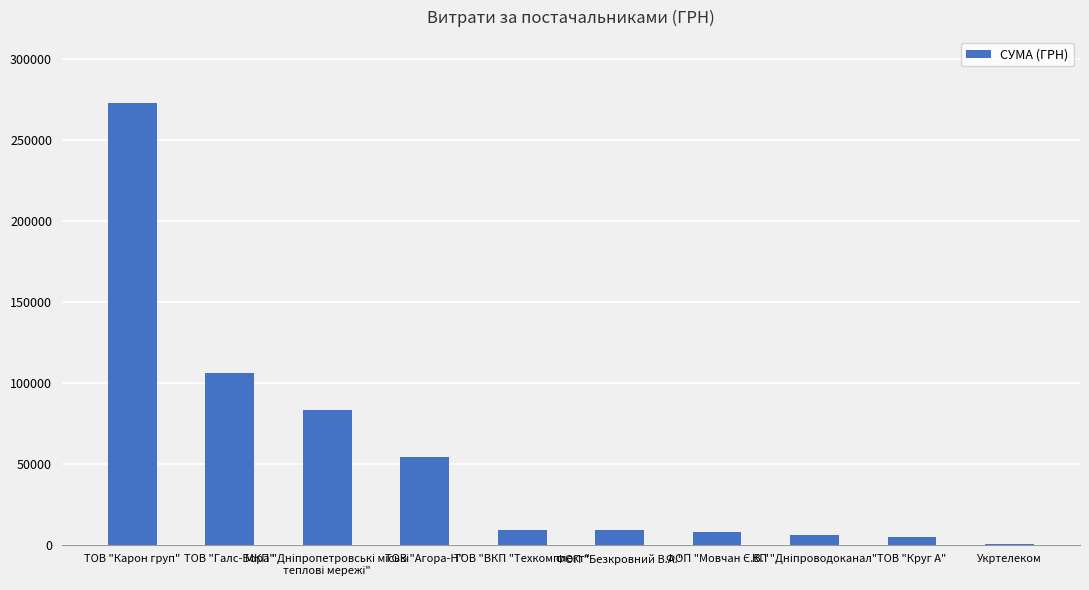

What is the sum of all values?

552977.3